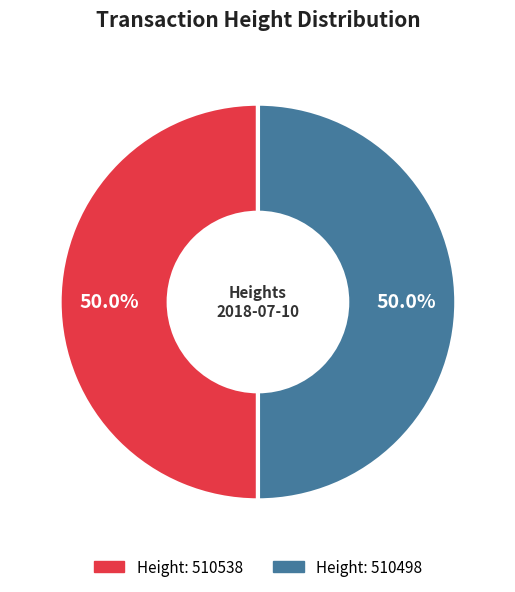

What is the ratio of the value at Height: 510498 to the value at Height: 510538?

1.0